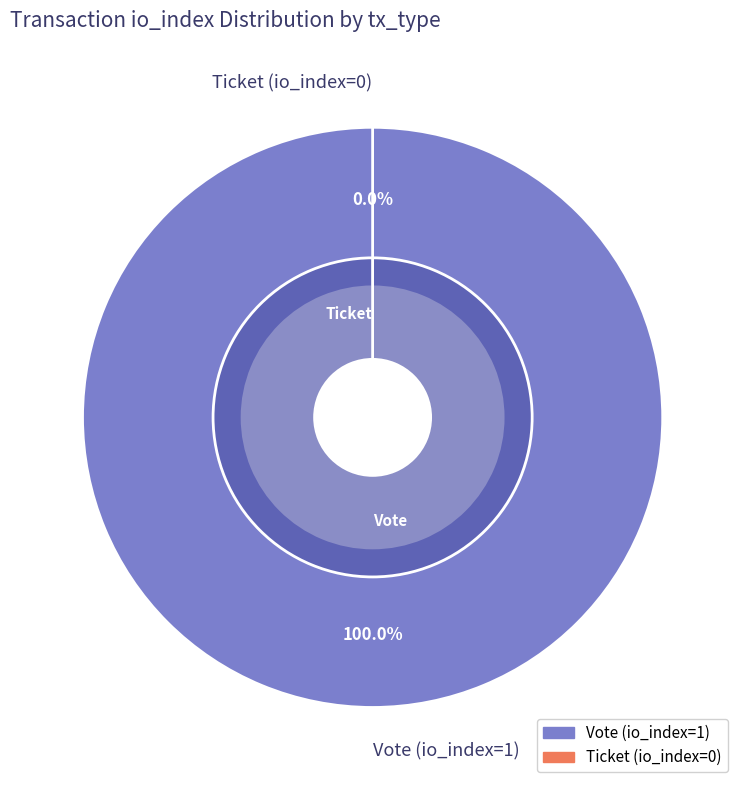

Is Vote (io_index=1) the majority of the pie?

Yes